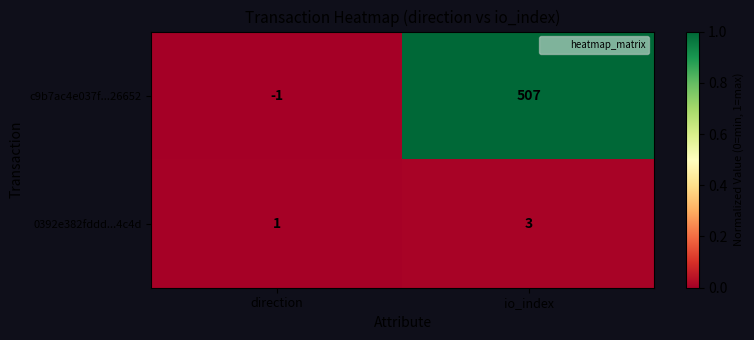

The value of c9b7ac4e037f...26652 at io_index is 507. True or false?

True